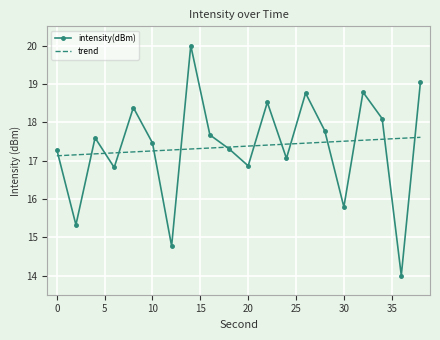

How many trend values are between 17 and 18?

20